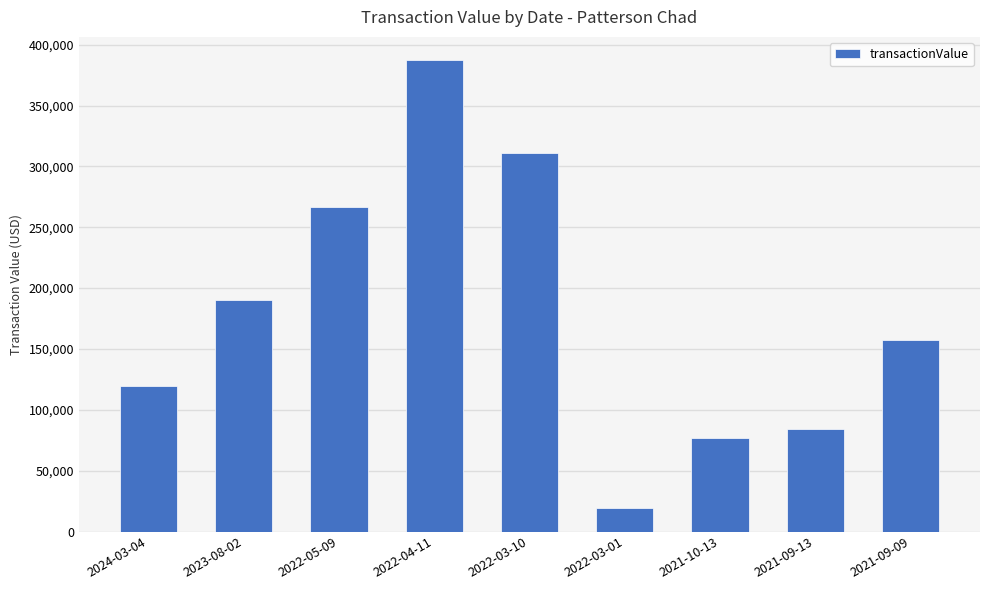

List the labels in order of value, smallest first.

2022-03-01, 2021-10-13, 2021-09-13, 2024-03-04, 2021-09-09, 2023-08-02, 2022-05-09, 2022-03-10, 2022-04-11